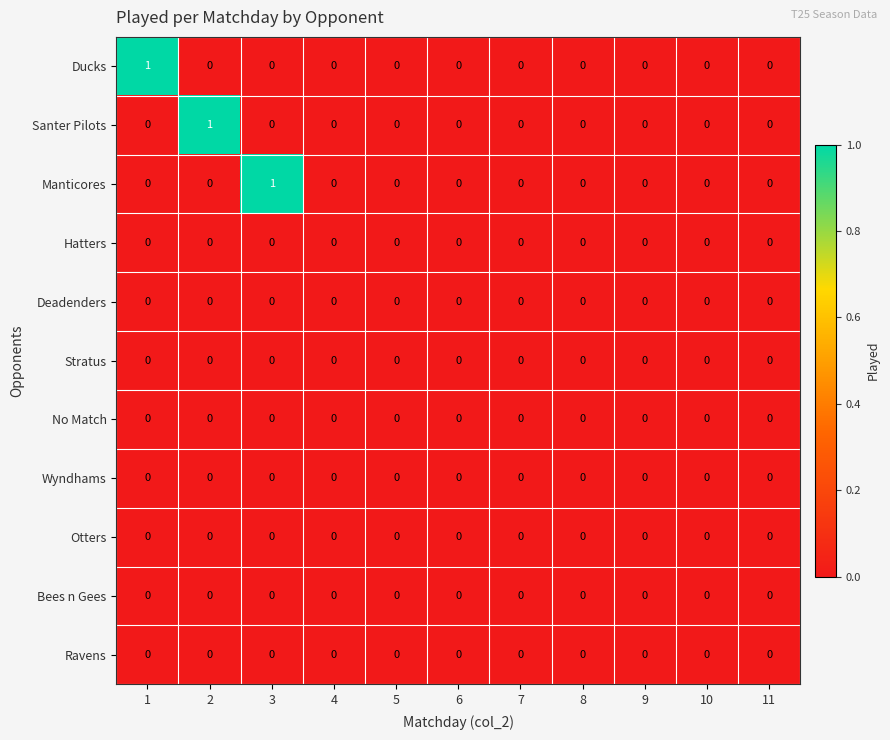

The Ravens series shows 0 at 1. True or false?

True